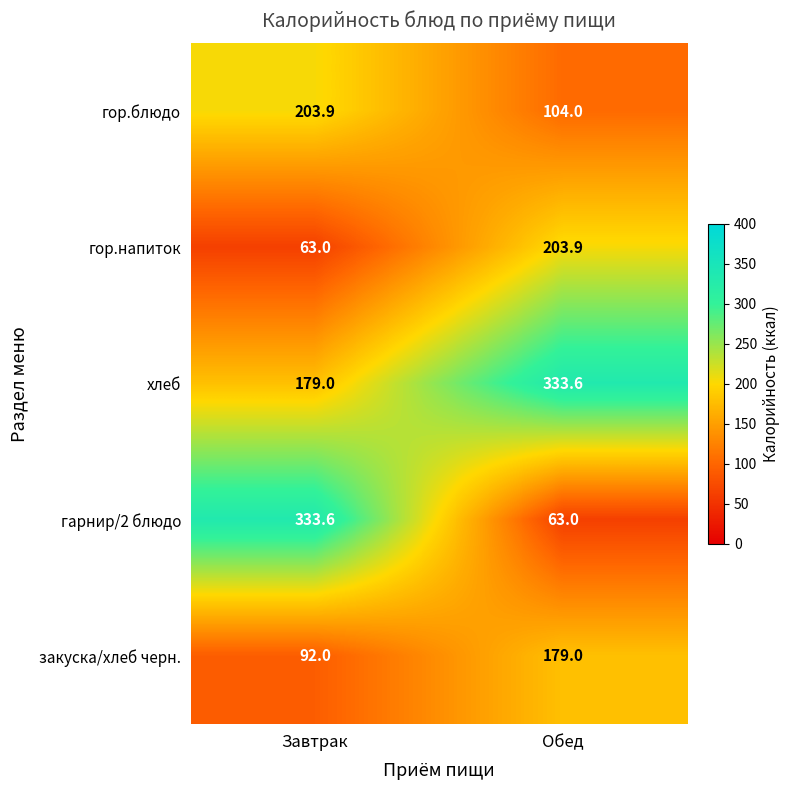

Rank the series at Обед from lowest to highest value.

гарнир/2 блюдо, гор.блюдо, закуска/хлеб черн., гор.напиток, хлеб